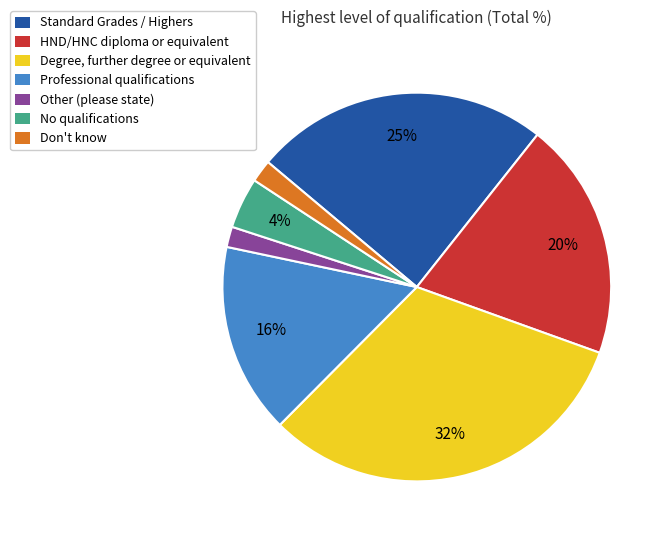

Between Standard Grades / Highers and Don't know, which is larger?

Standard Grades / Highers